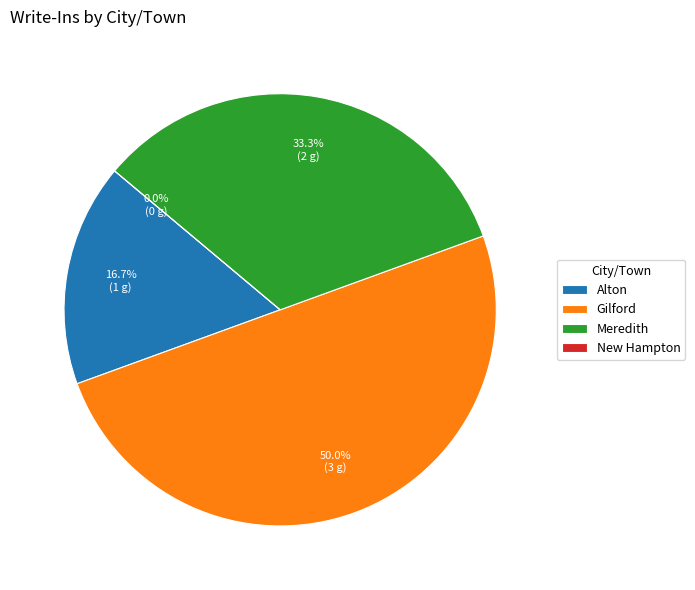

Is the sum of New Hampton and Alton greater than half?

No